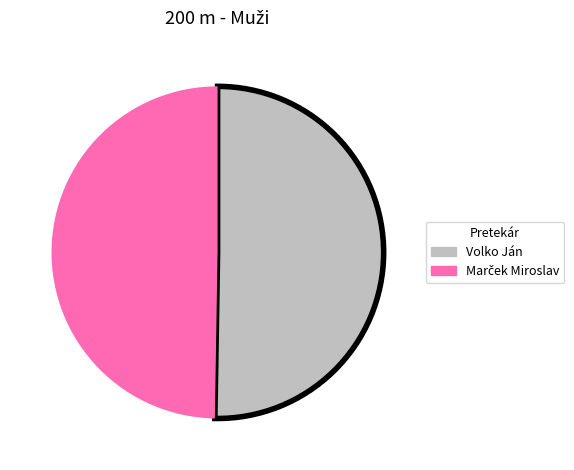

True or false: Volko Ján accounts for 36% of the total.

False